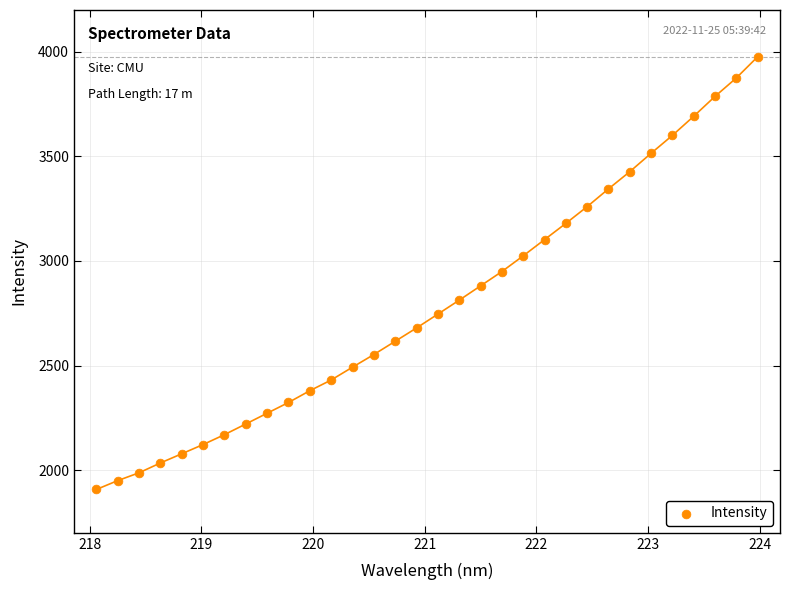

What is the range of Y values (max minus min)?

2069.3